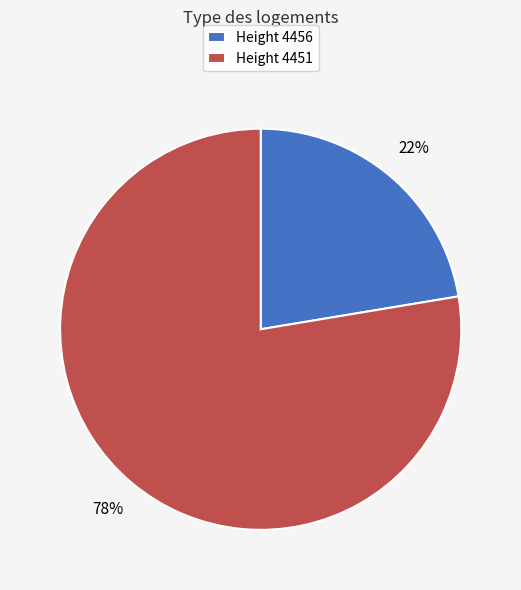

Rank the categories by value from highest to lowest.

Height 4451, Height 4456